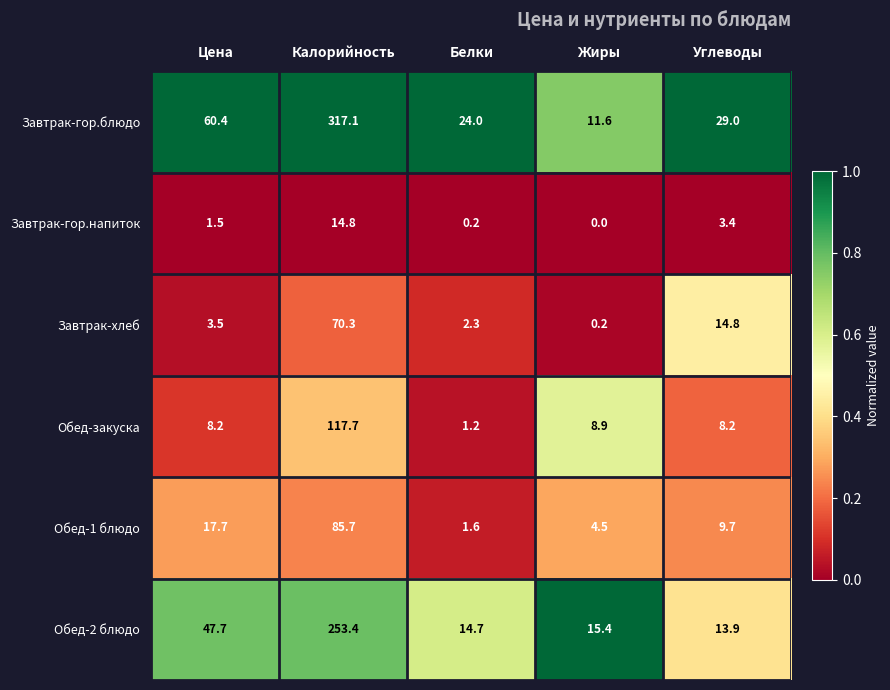

At Жиры, list the series in order from largest to smallest.

Обед-2 блюдо, Завтрак-гор.блюдо, Обед-закуска, Обед-1 блюдо, Завтрак-хлеб, Завтрак-гор.напиток